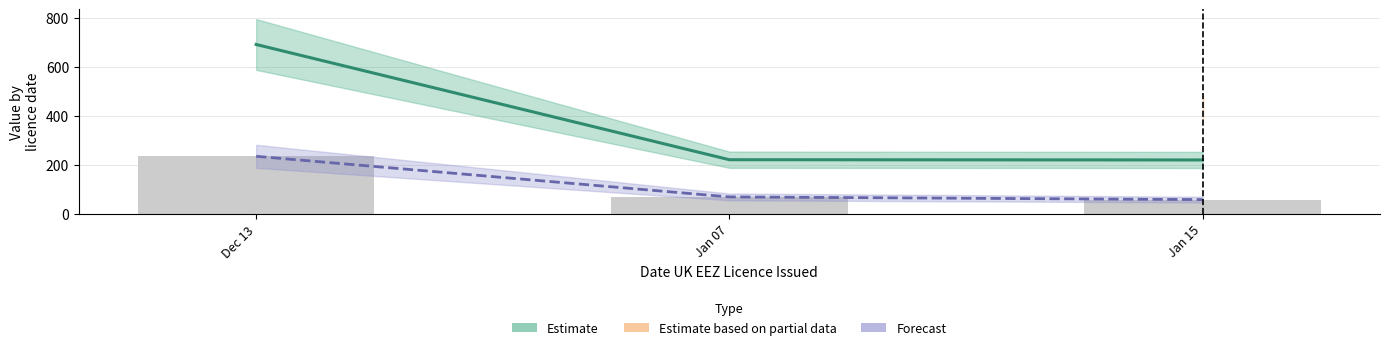

Reading right to left, what are all the values shown in this chart?

Estimate: 220.0	221.0	691.8
Forecast: 58.0	69.0	234.9